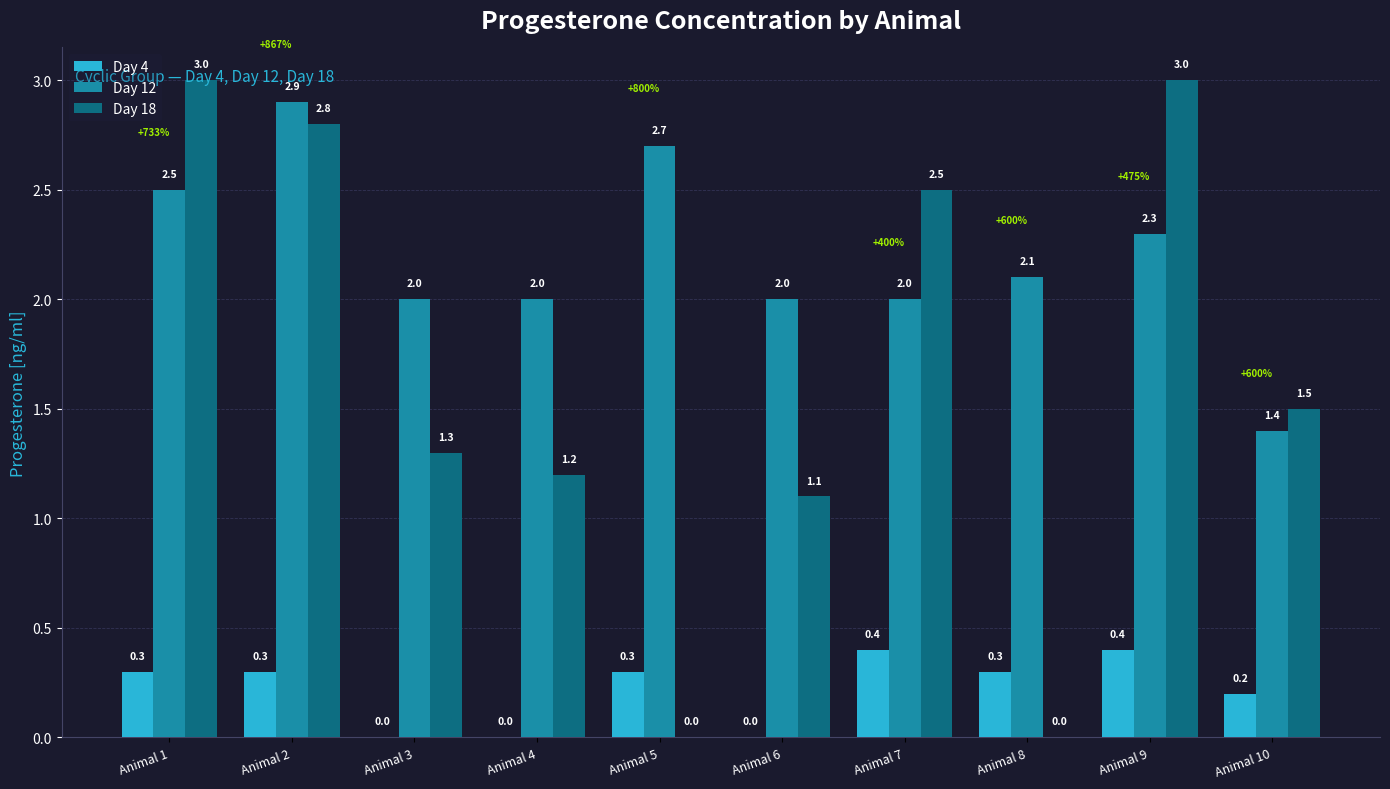

What is the sum of the Day 18 values at Animal 9 and Animal 8?

3.0